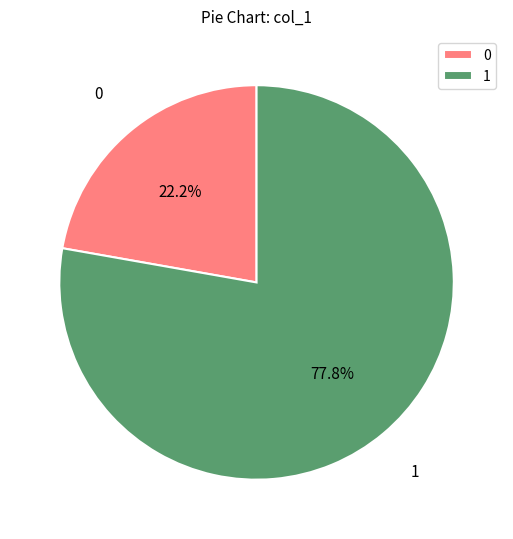

What percentage is NOT represented by 0?

77.8%